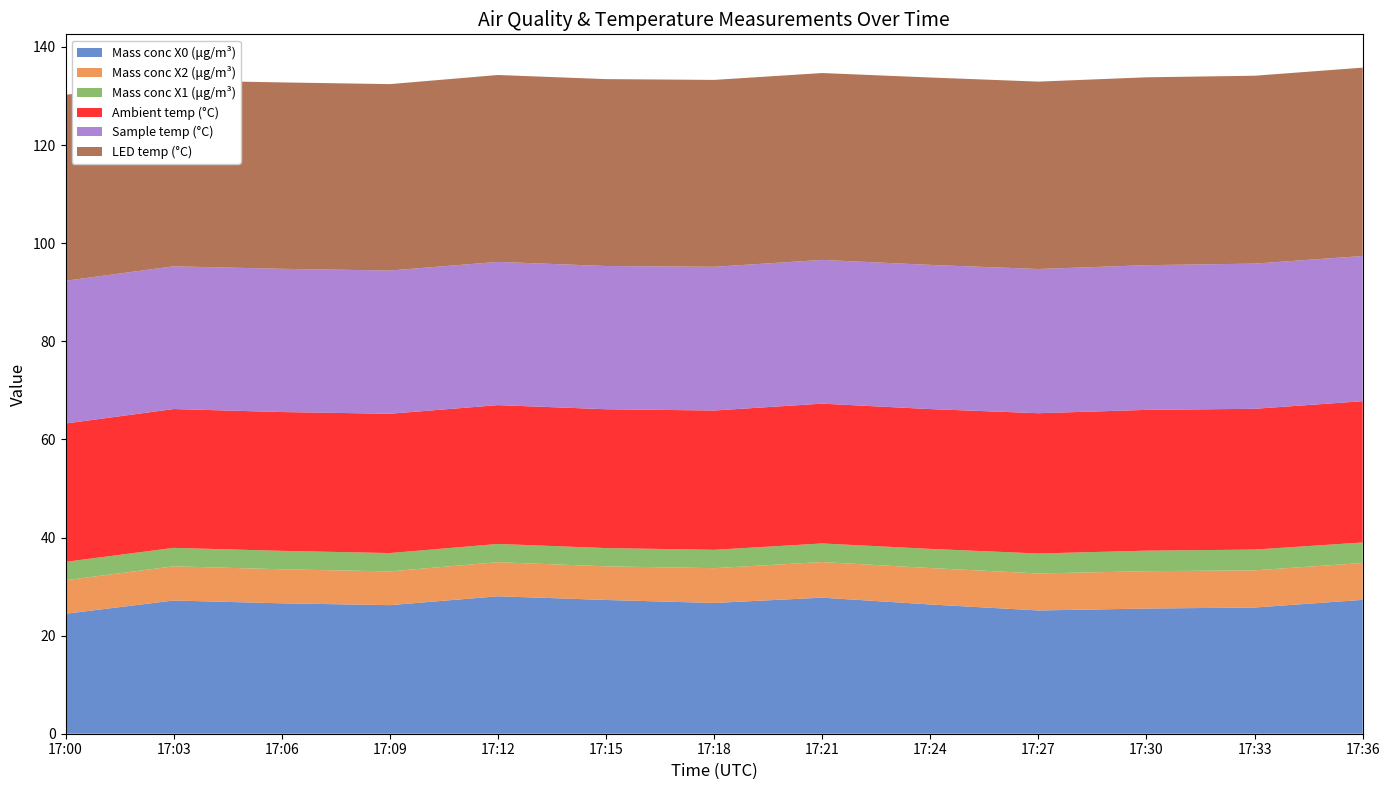

Reading left to right, list all the values displayed in this chart.

Mass conc X0 (μg/m³): 24.5	27.2	26.6	26.2	28.0	27.3	26.7	27.7	26.4	25.1	25.5	25.7	27.3
Mass conc X2 (μg/m³): 6.8	7.0	6.9	6.9	7.0	6.8	7.1	7.3	7.4	7.5	7.6	7.6	7.5
Mass conc X1 (μg/m³): 3.8	3.8	3.8	3.7	3.7	3.7	3.7	3.8	3.9	4.1	4.2	4.2	4.2
Ambient temp (°C): 28.2	28.3	28.3	28.4	28.3	28.3	28.4	28.5	28.5	28.6	28.7	28.7	28.8
Sample temp (°C): 29.1	29.1	29.2	29.2	29.2	29.2	29.3	29.3	29.4	29.4	29.5	29.6	29.6
LED temp (°C): 37.9	37.9	38.0	38.0	38.1	38.1	38.1	38.1	38.2	38.2	38.3	38.3	38.4